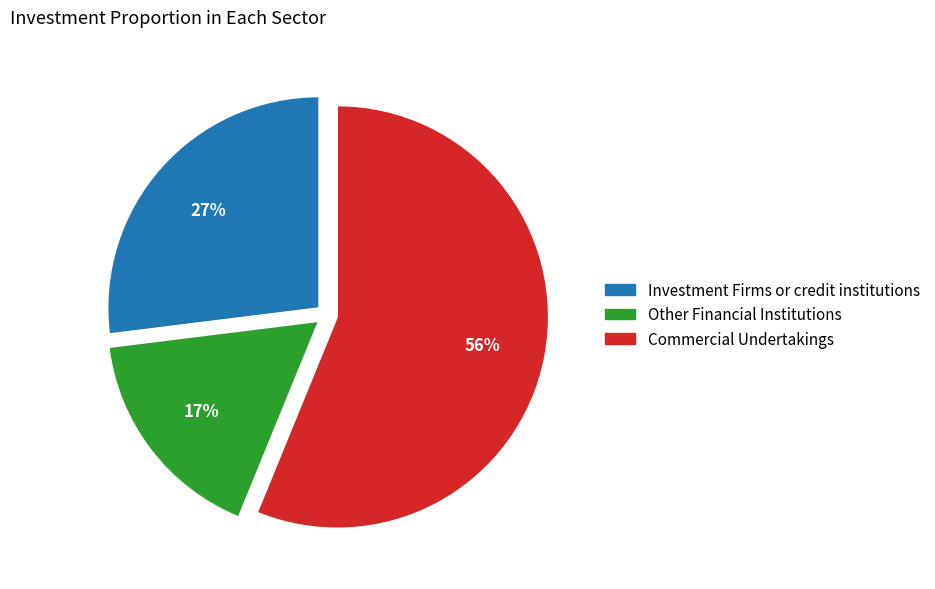

How many slices are in this pie chart?

3